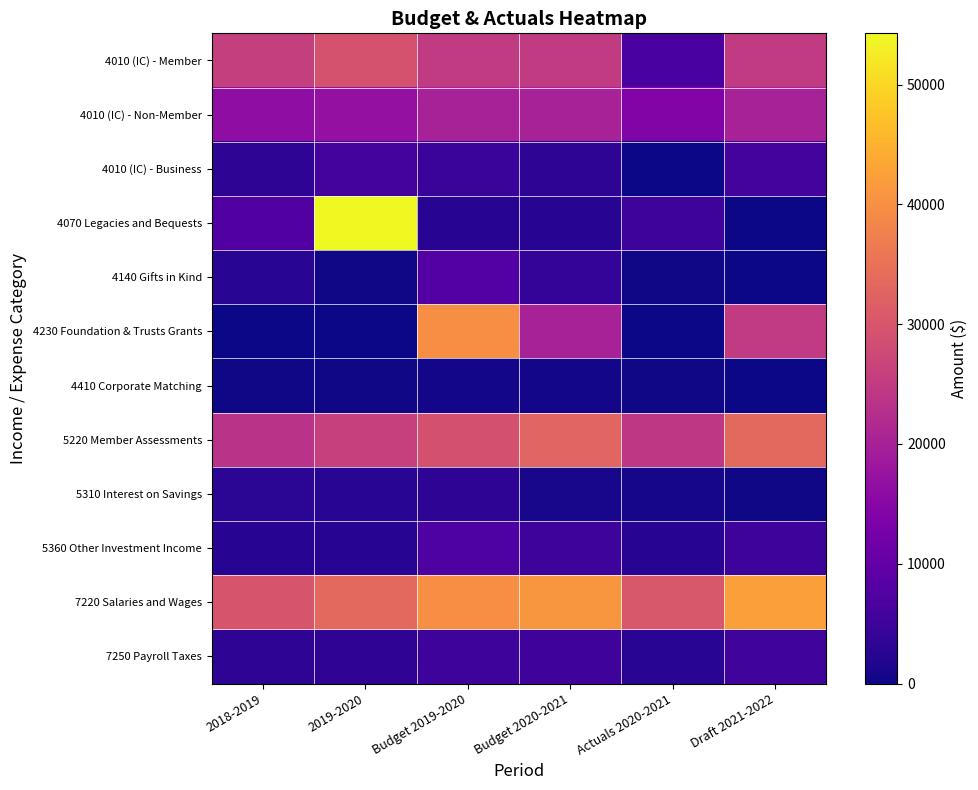

Reading right to left, extract all data points from this chart.

4010 (IC) - Member: Draft 2021-2022=25000.0	Actuals 2020-2021=6560.0	Budget 2020-2021=25000.0	Budget 2019-2020=25000.0	2019-2020=29463.7	2018-2019=25818.2
4010 (IC) - Non-Member: Draft 2021-2022=20000.0	Actuals 2020-2021=14197.3	Budget 2020-2021=20000.0	Budget 2019-2020=20000.0	2019-2020=16770.5	2018-2019=16122.0
4010 (IC) - Business: Draft 2021-2022=6000.0	Actuals 2020-2021=0.0	Budget 2020-2021=3000.0	Budget 2019-2020=4500.0	2019-2020=6000.0	2018-2019=3000.0
4070 Legacies and Bequests: Draft 2021-2022=0.0	Actuals 2020-2021=5000.0	Budget 2020-2021=2500.0	Budget 2019-2020=2500.0	2019-2020=54277.6	2018-2019=7554.2
4140 Gifts in Kind: Draft 2021-2022=0.0	Actuals 2020-2021=400.0	Budget 2020-2021=4000.0	Budget 2019-2020=8000.0	2019-2020=332.0	2018-2019=2747.6
4230 Foundation & Trusts Grants: Draft 2021-2022=25000.0	Actuals 2020-2021=0.0	Budget 2020-2021=20000.0	Budget 2019-2020=40000.0	2019-2020=0.0	2018-2019=0.0
4410 Corporate Matching: Draft 2021-2022=0.0	Actuals 2020-2021=400.7	Budget 2020-2021=500.0	Budget 2019-2020=500.0	2019-2020=336.0	2018-2019=307.5
5220 Member Assessments: Draft 2021-2022=33351.8	Actuals 2020-2021=24251.3	Budget 2020-2021=32740.0	Budget 2019-2020=29250.0	2019-2020=25926.5	2018-2019=23525.7
5310 Interest on Savings: Draft 2021-2022=300.0	Actuals 2020-2021=659.5	Budget 2020-2021=1000.0	Budget 2019-2020=3000.0	2019-2020=2574.0	2018-2019=2763.2
5360 Other Investment Income: Draft 2021-2022=5000.0	Actuals 2020-2021=2520.0	Budget 2020-2021=5000.0	Budget 2019-2020=7000.0	2019-2020=2408.0	2018-2019=2407.0
7220 Salaries and Wages: Draft 2021-2022=42230.0	Actuals 2020-2021=30264.7	Budget 2020-2021=41000.0	Budget 2019-2020=40000.0	2019-2020=33331.4	2018-2019=29740.1
7250 Payroll Taxes: Draft 2021-2022=5304.5	Actuals 2020-2021=2703.1	Budget 2020-2021=5150.0	Budget 2019-2020=5000.0	2019-2020=3300.2	2018-2019=3144.9